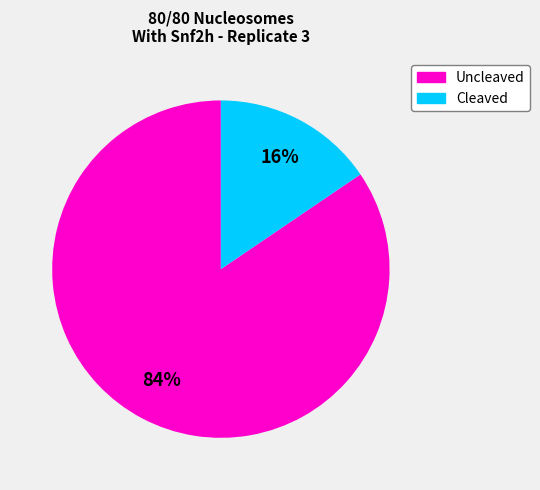

To the nearest percent, what portion does Uncleaved represent?

84%